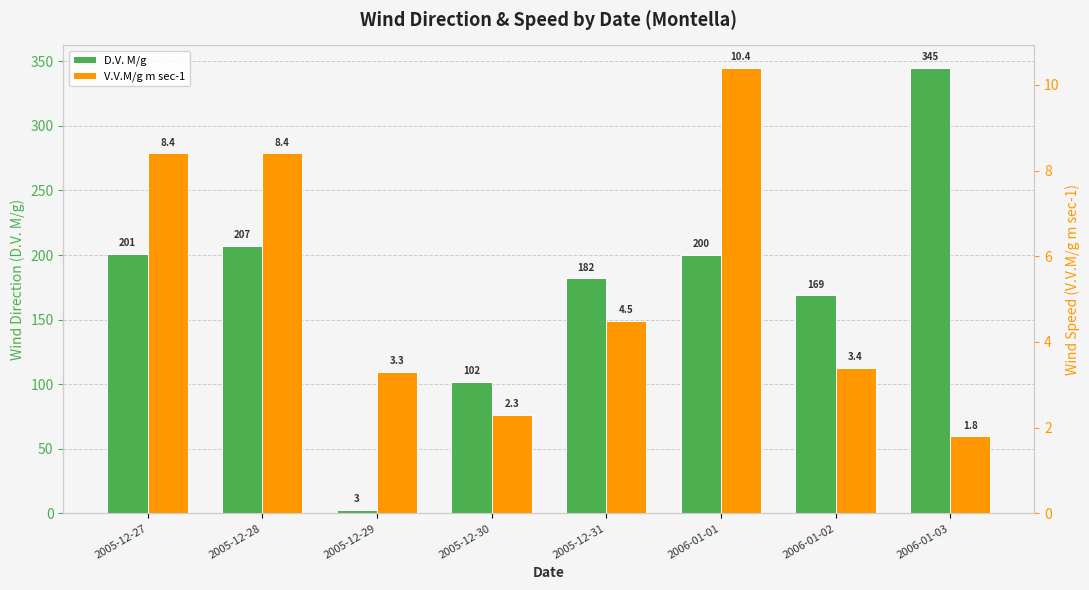

True or false: D.V. M/g has a value of 490.4 at 2006-01-03.

False